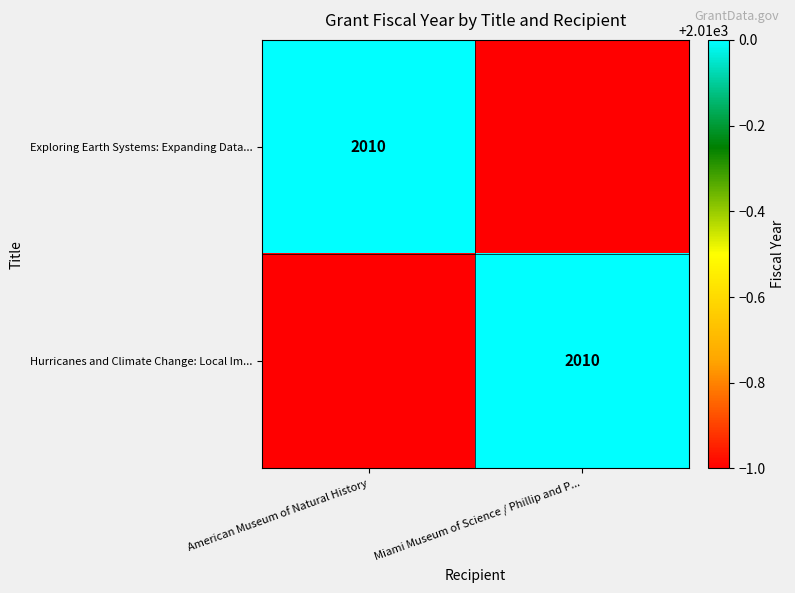

At how many categories does at least one series exceed 2009?

2